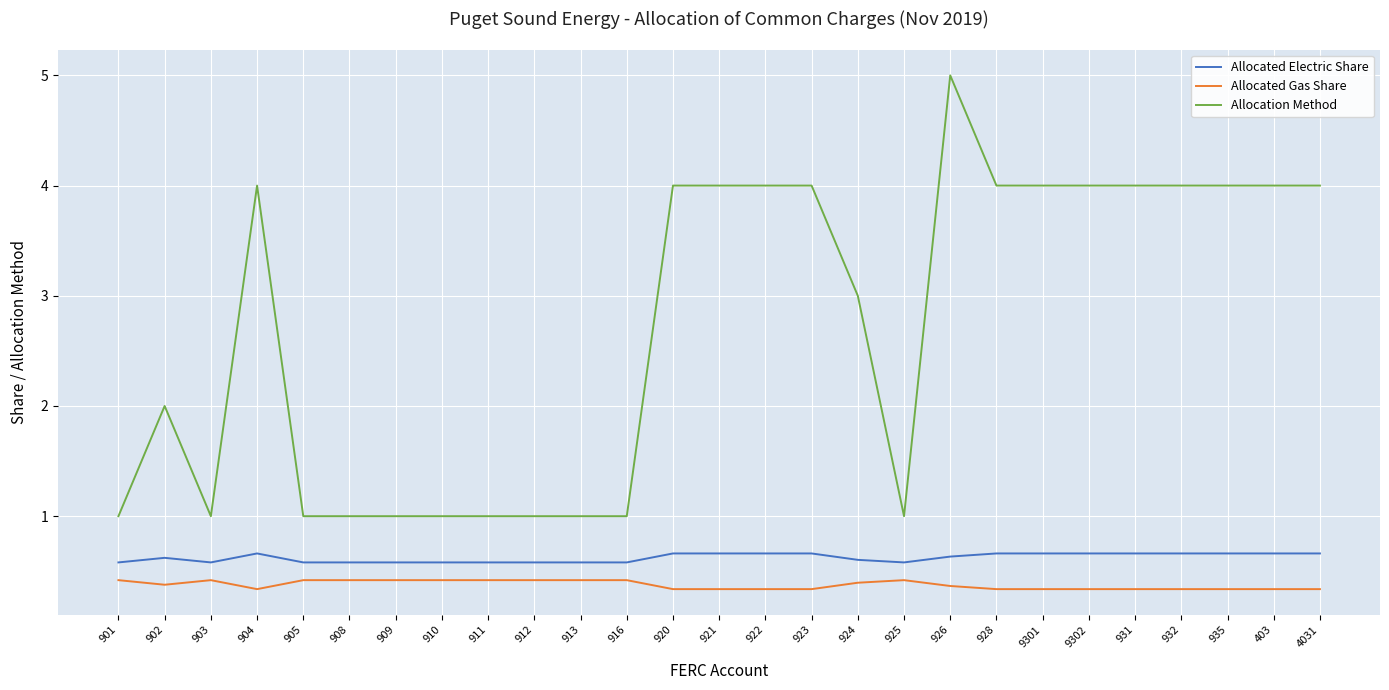

At which category does the chart reach its peak across all series?

926